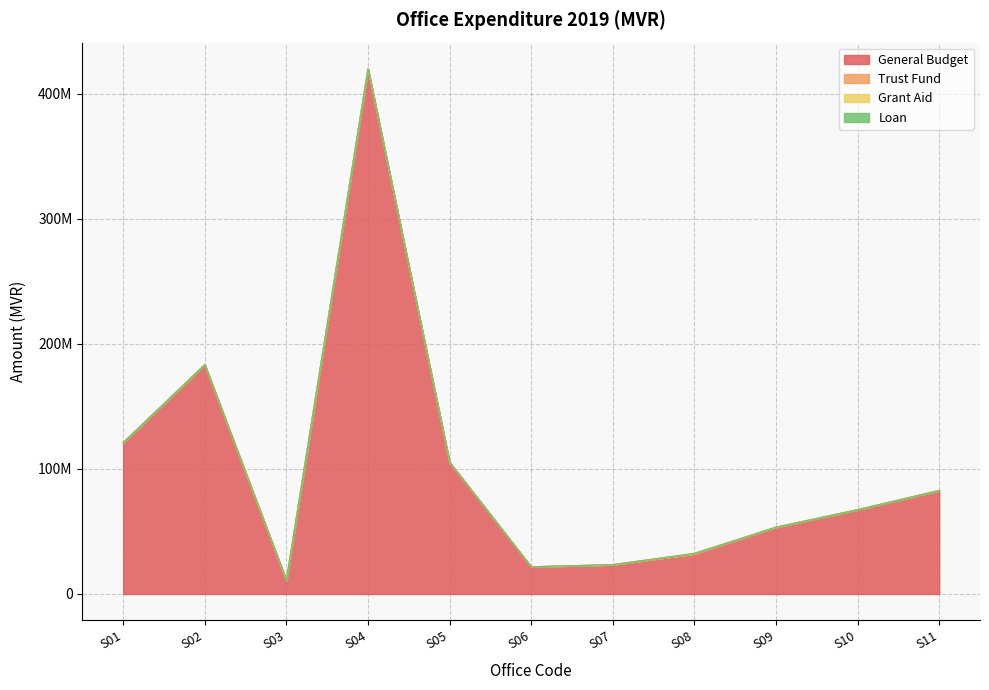

Reading right to left, list all the values displayed in this chart.

General Budget: S11=82792002	S10=67398107	S09=53402522	S08=32166963	S07=23426477	S06=21725676	S05=105361821	S04=419974916	S03=10930222	S02=183391587	S01=121008144
Trust Fund: S11=0	S10=0	S09=0	S08=0	S07=0	S06=0	S05=0	S04=0	S03=0	S02=0	S01=0
Grant Aid: S11=10000	S10=0	S09=0	S08=350000	S07=0	S06=0	S05=0	S04=0	S03=0	S02=0	S01=0
Loan: S11=0	S10=0	S09=0	S08=0	S07=0	S06=0	S05=0	S04=0	S03=0	S02=0	S01=0